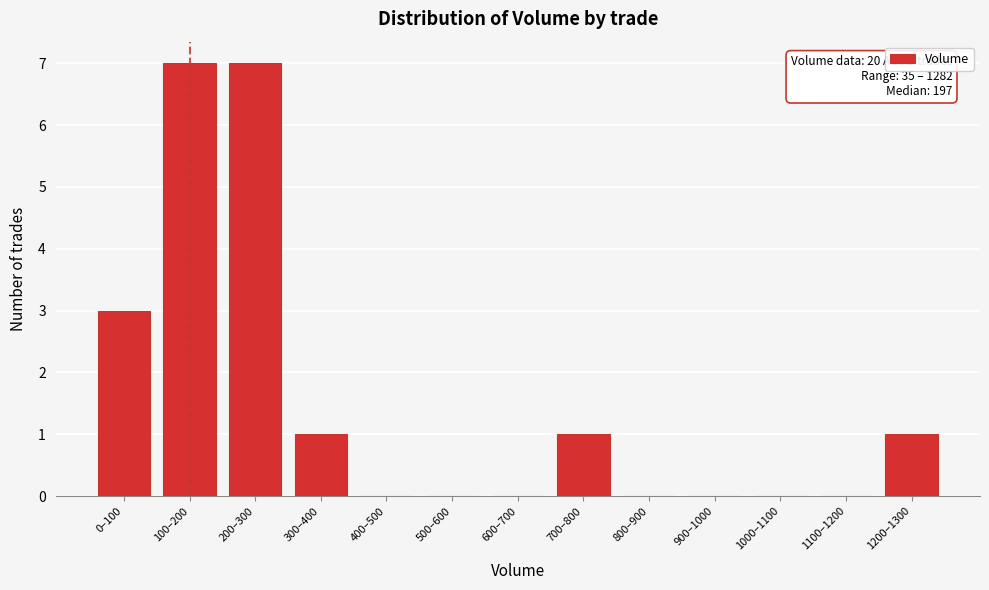

Reading left to right, what are all the values shown in this chart?

0–100=3	100–200=7	200–300=7	300–400=1	400–500=0	500–600=0	600–700=0	700–800=1	800–900=0	900–1000=0	1000–1100=0	1100–1200=0	1200–1300=1